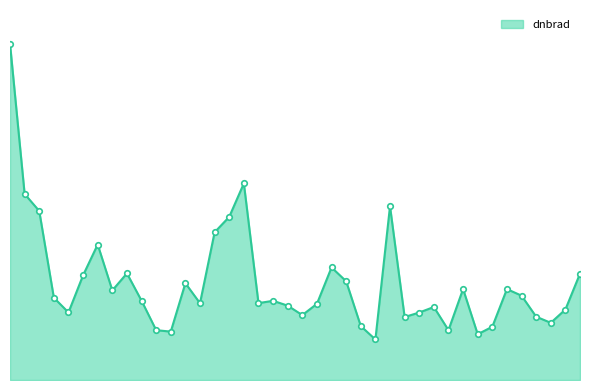

What is the value of the 3rd point from the left?

2.0